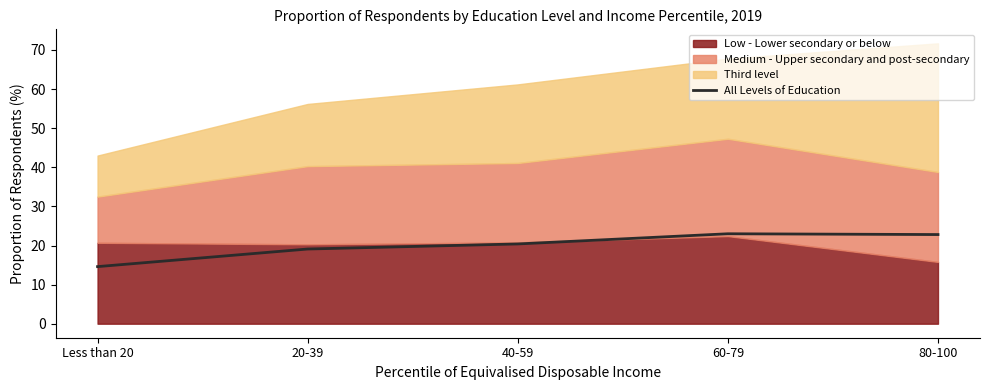

Where does the data first go above 20?

40-59